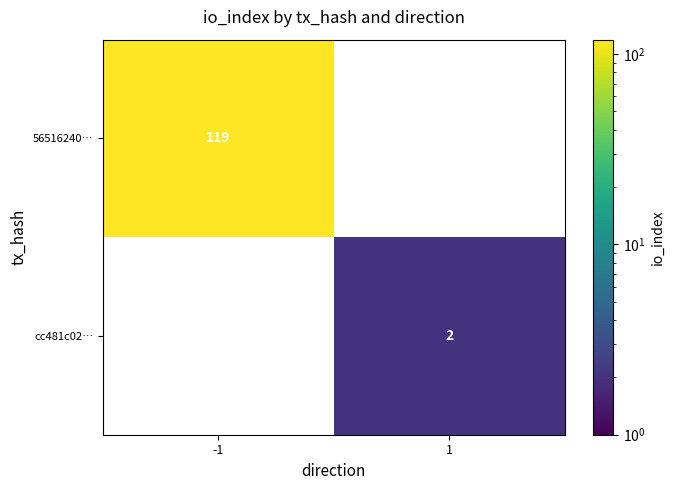

Is the value of 56516240… at -1 greater than the value of cc481c02… at 1?

Yes